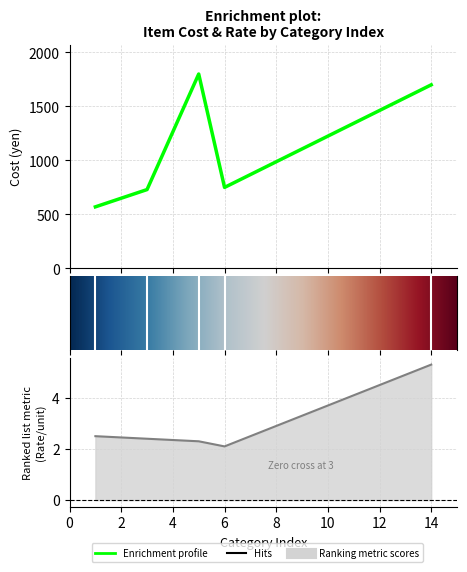

How many categories are shown in the chart?

5